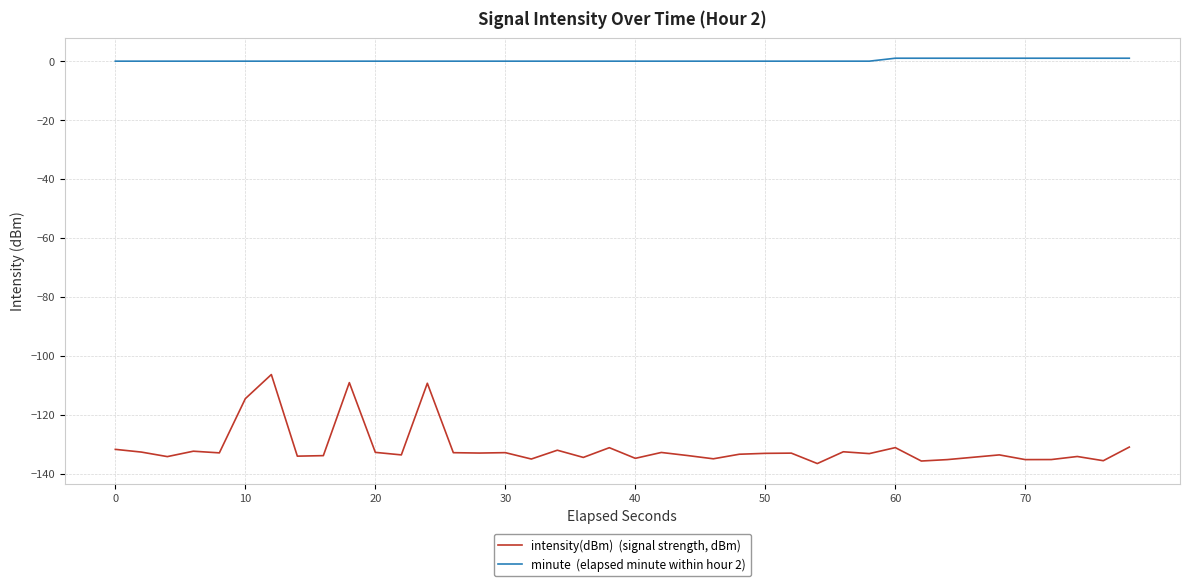

What is the smallest value displayed?

-136.6